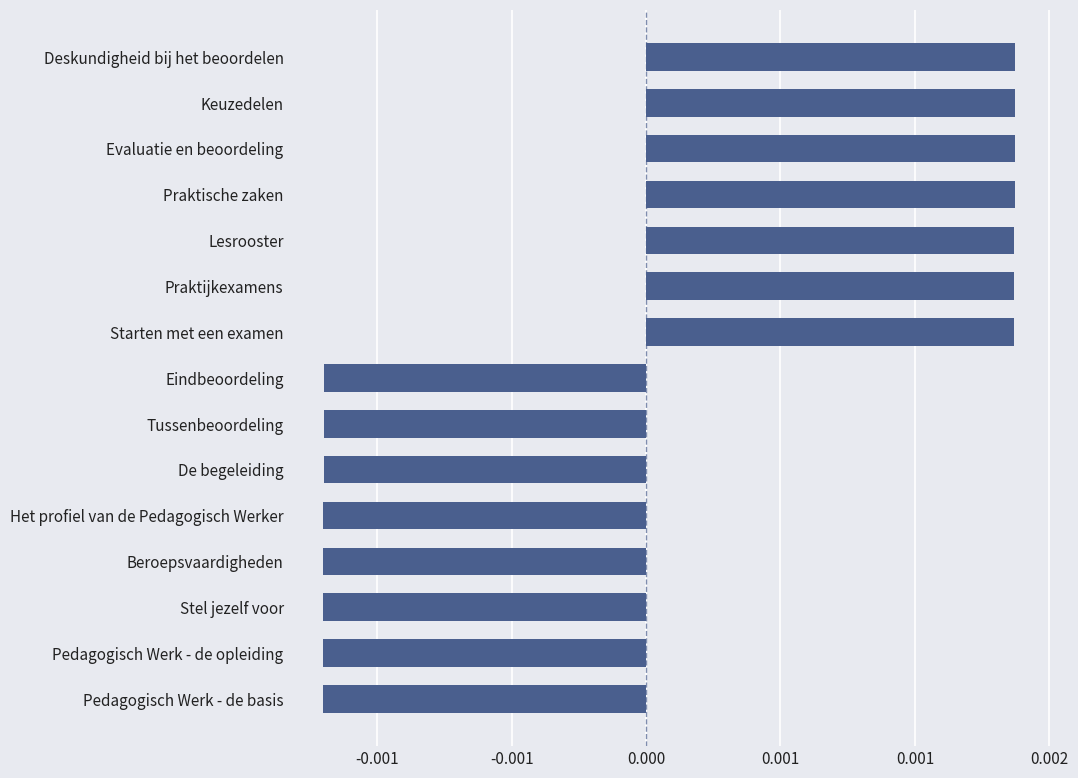

Are the bars horizontal?

Yes